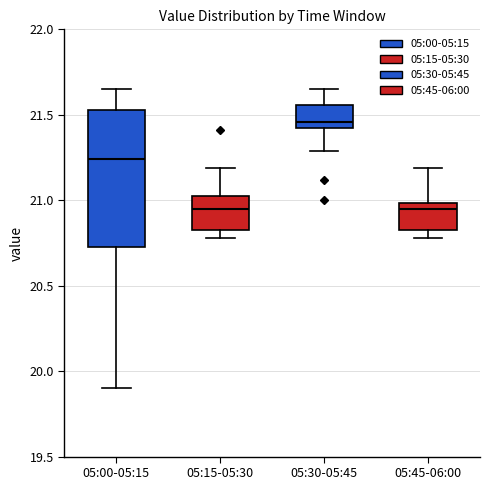

Where does the upper whisker of the box for 05:30-05:45 end on the y-axis? The values are not printed on the chart, so give them approximately, as read against the axis.

21.65